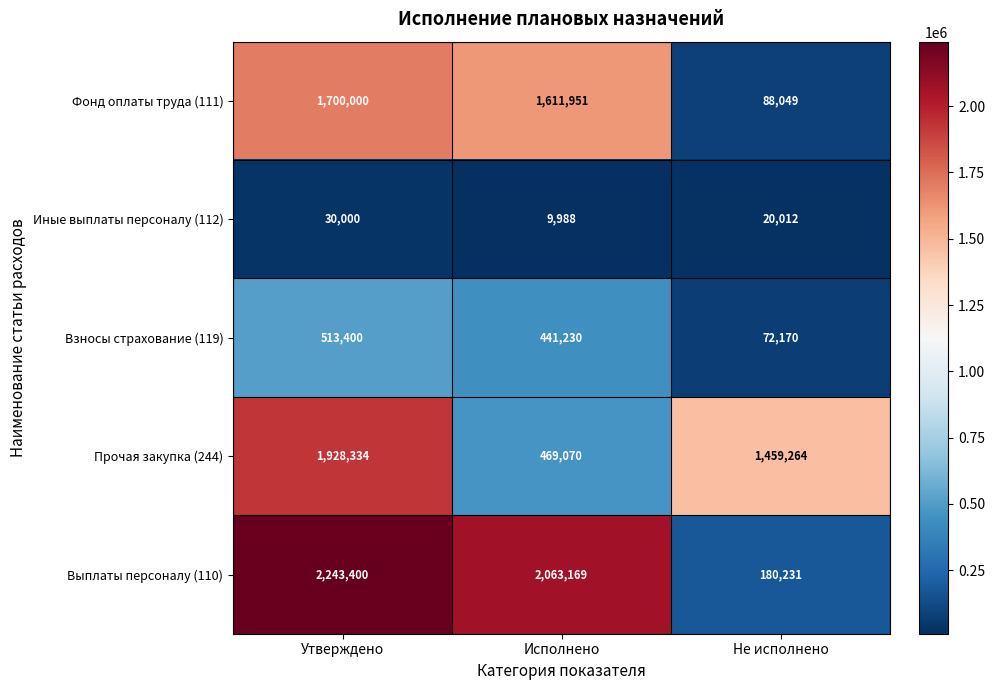

Rank the series by their maximum value, from lowest to highest.

Иные выплаты персоналу (112), Взносы страхование (119), Фонд оплаты труда (111), Прочая закупка (244), Выплаты персоналу (110)